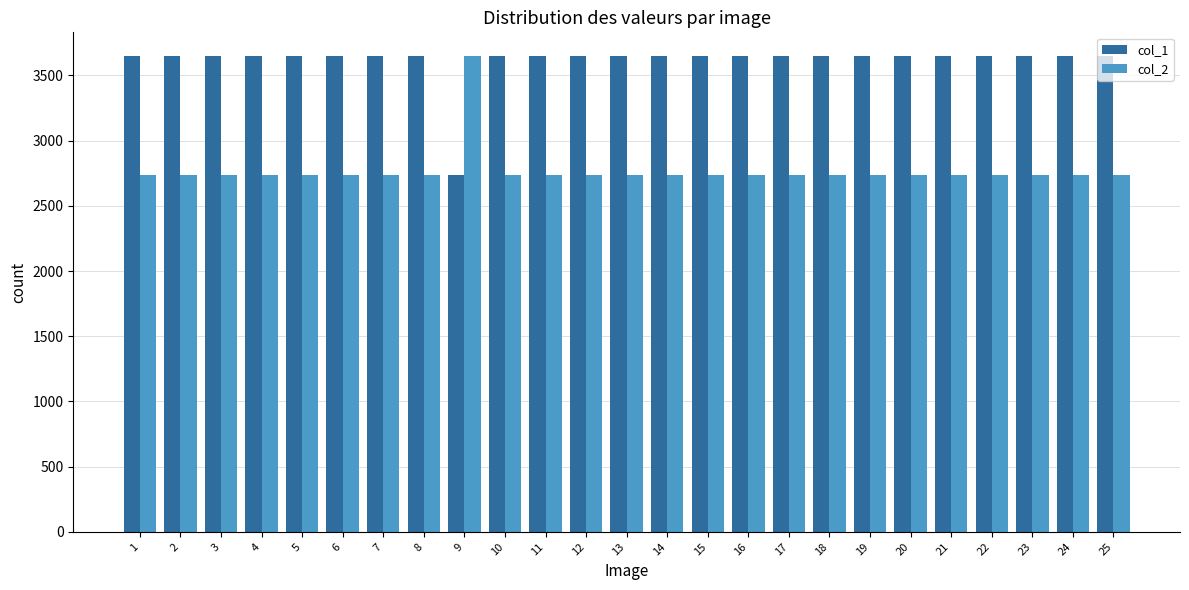

Is the value of col_2 at 7 greater than the value of col_1 at 14?

No